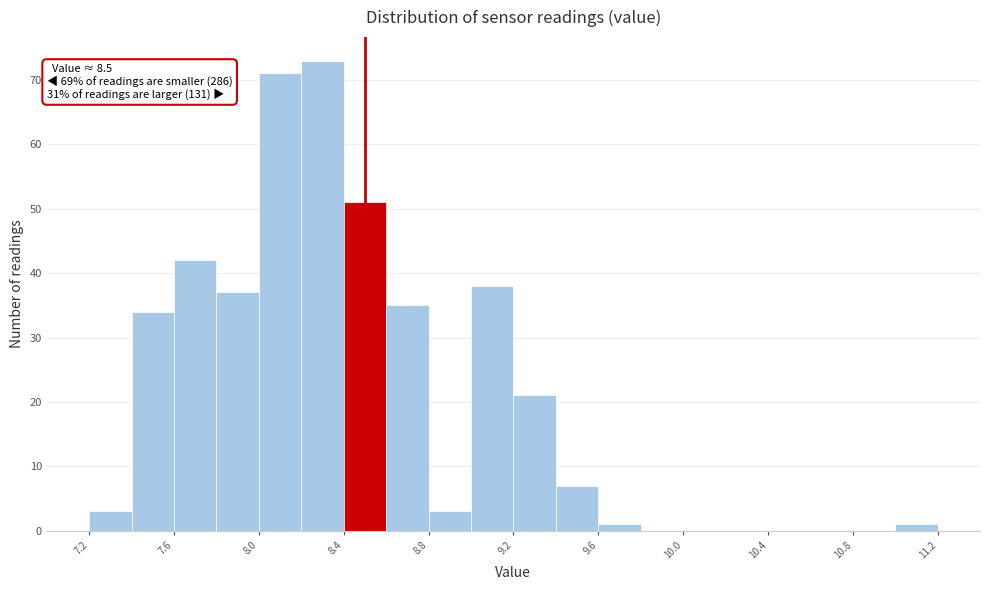

Over which range of the x-axis is the bar tallest?

8.2 to 8.4